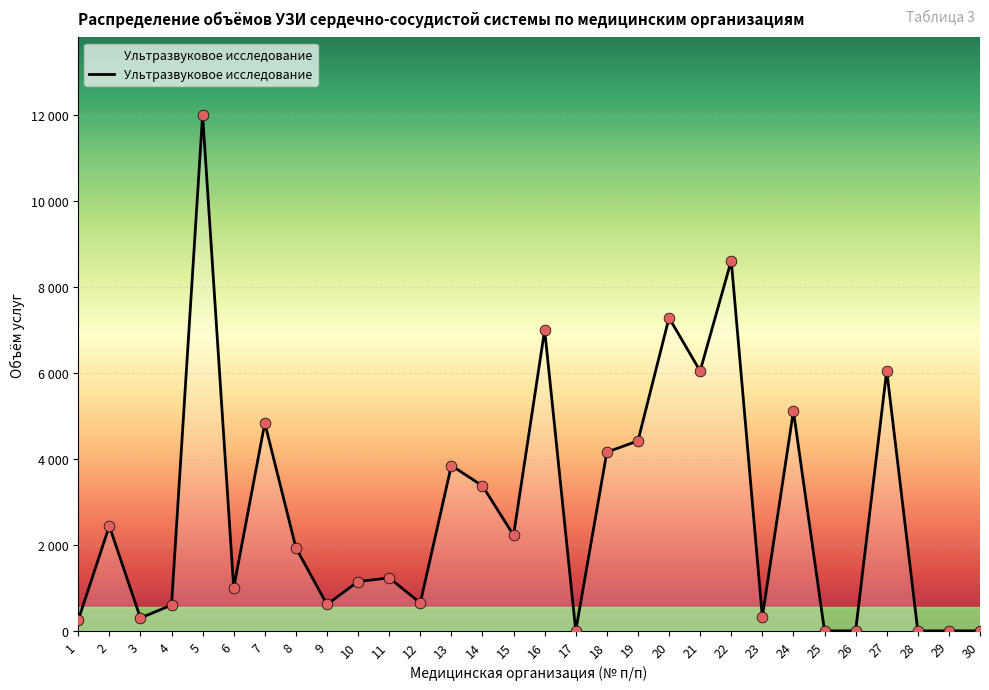

What is the change in value from 11 to 17?

-1233